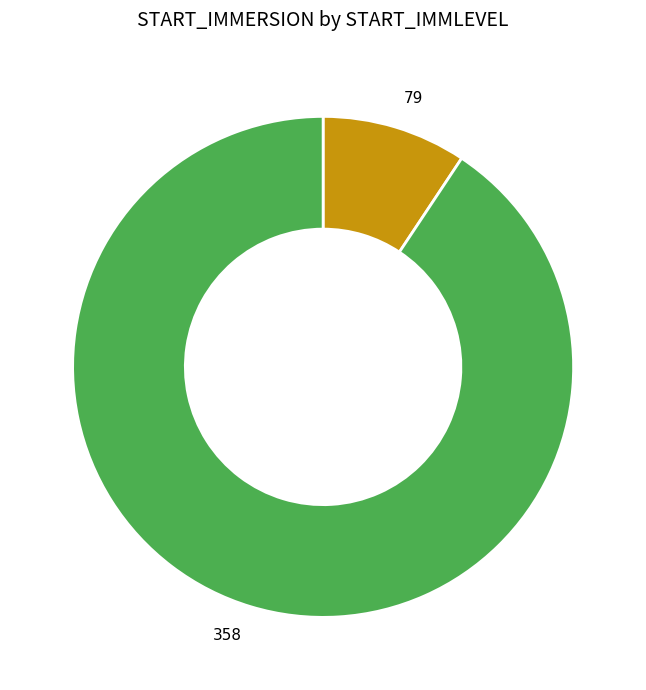

Is 358 the majority of the pie?

Yes